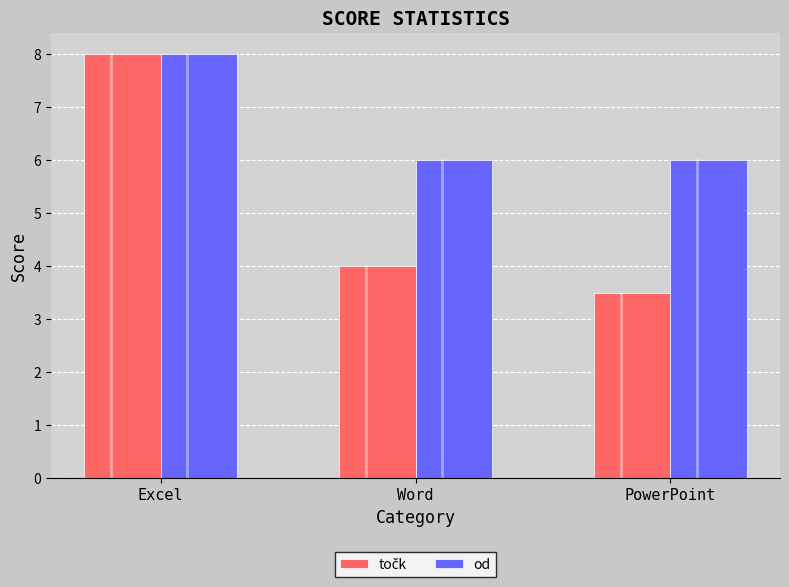

How many groups of bars are there?

3